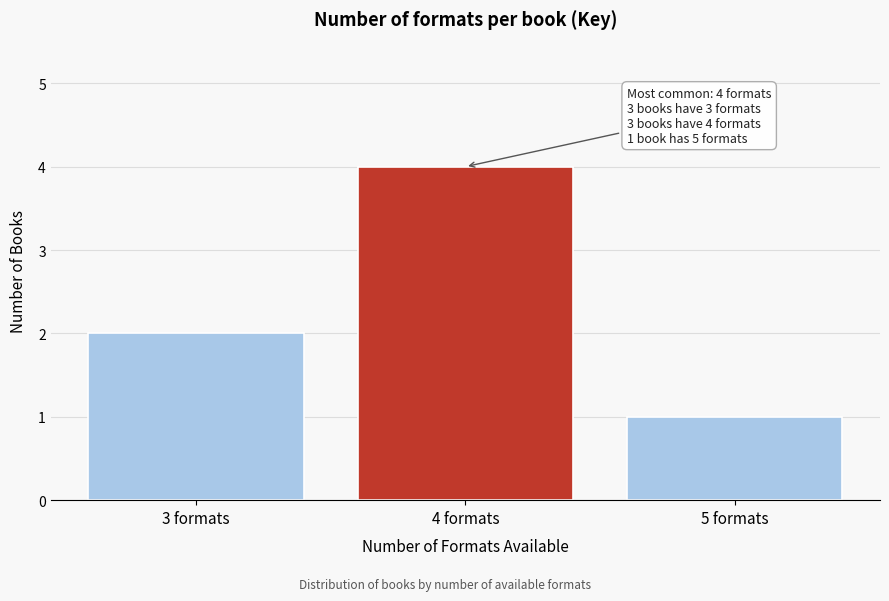

Reading left to right, list all the values displayed in this chart.

3 formats=2	4 formats=4	5 formats=1